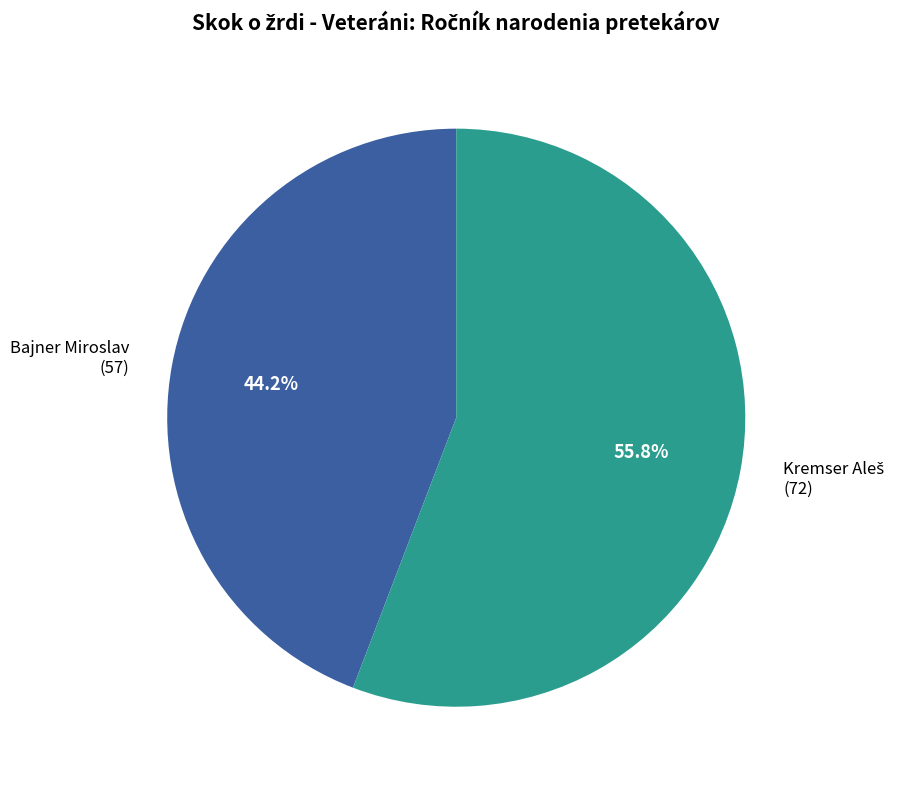

To the nearest percent, what is the difference between the largest and smallest slice percentages?

12%